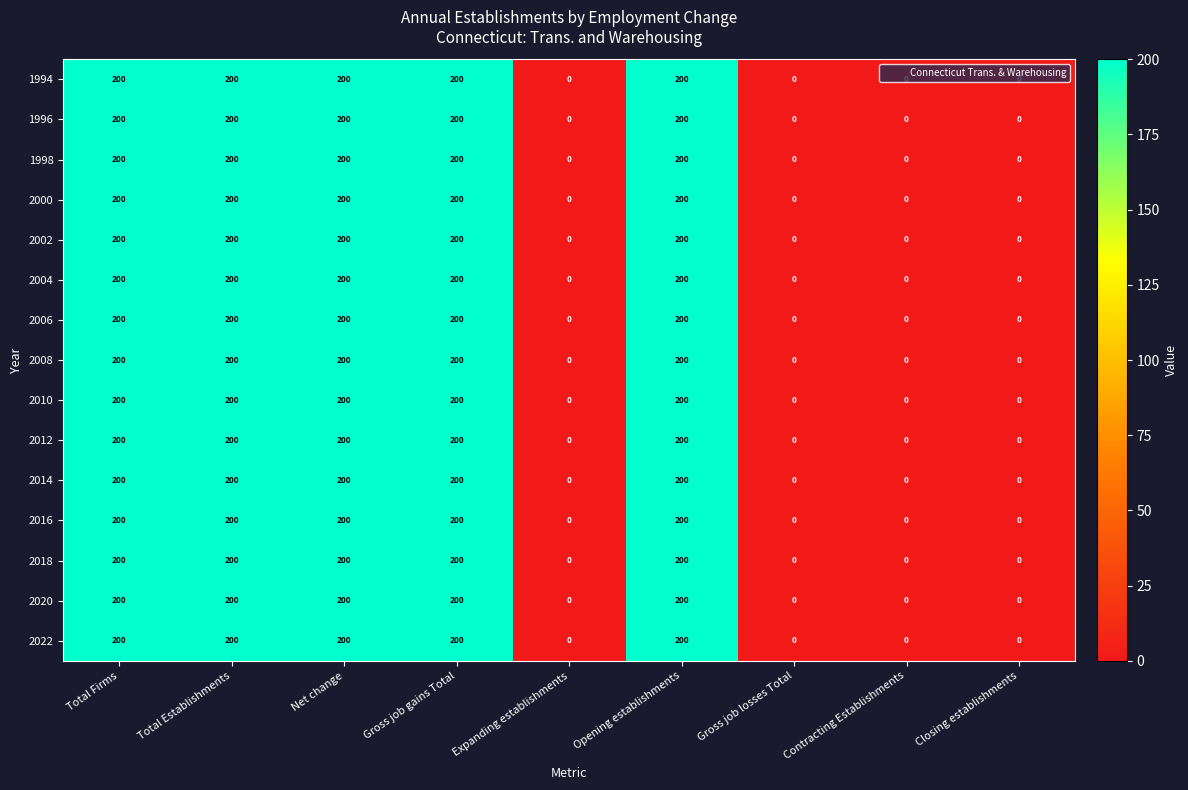

True or false: 2006 has a value of 200 at Opening establishments.

True